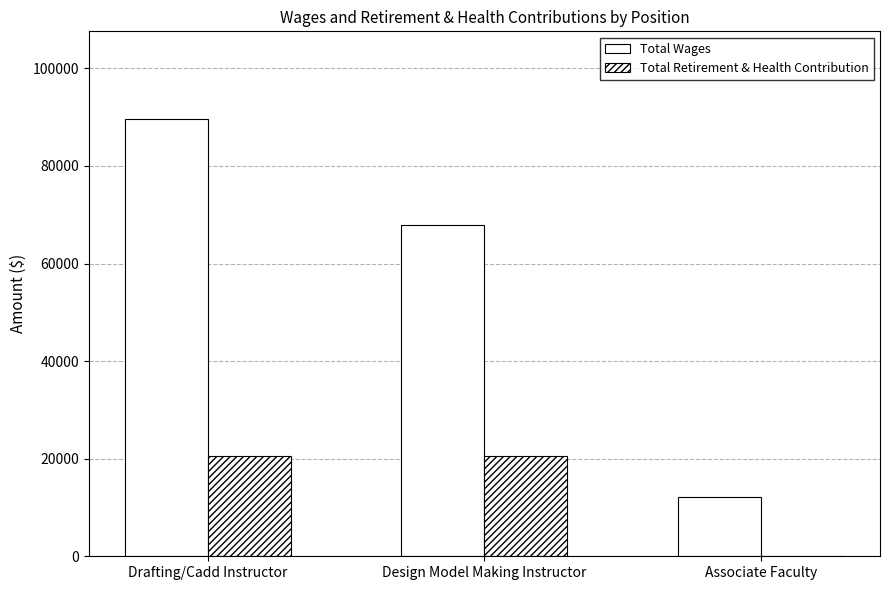

Which has a higher value, Design Model Making Instructor or Drafting/Cadd Instructor?

Drafting/Cadd Instructor